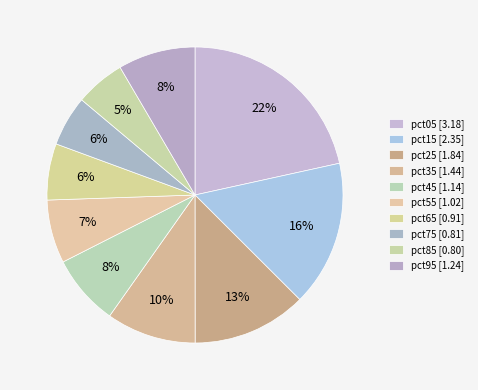

What percentage do pct05 and pct55 together represent?

28.5%